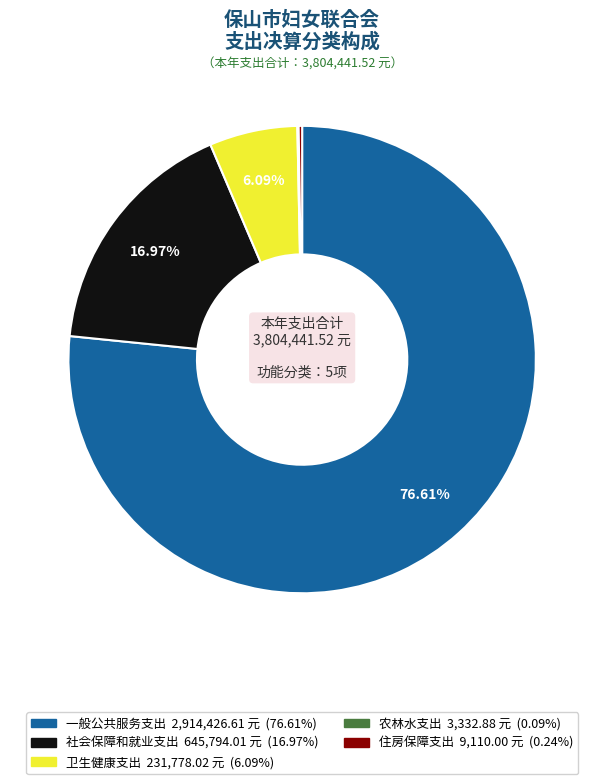

Does 卫生健康支出 account for over 50% of the chart?

No